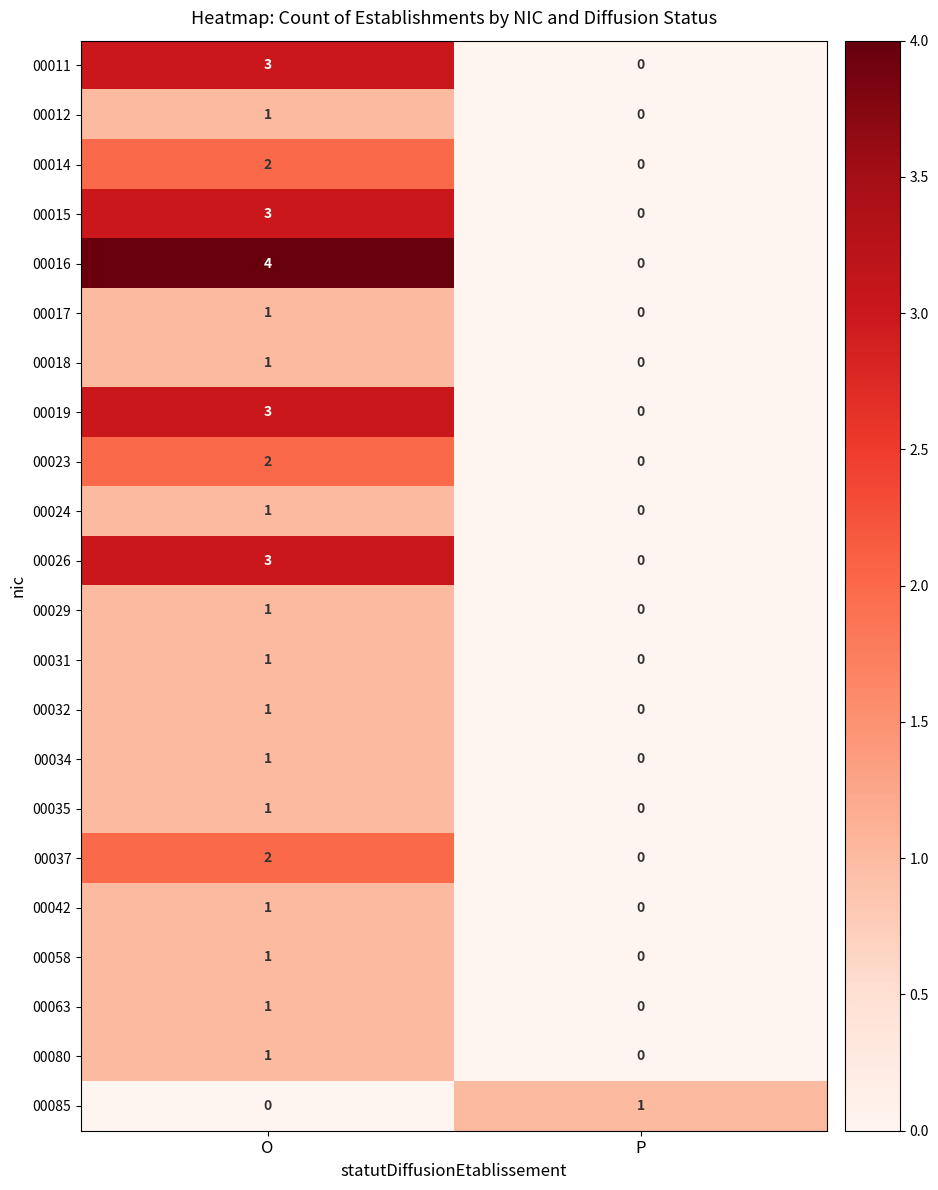

Rank the categories by 00011 value from highest to lowest.

O, P